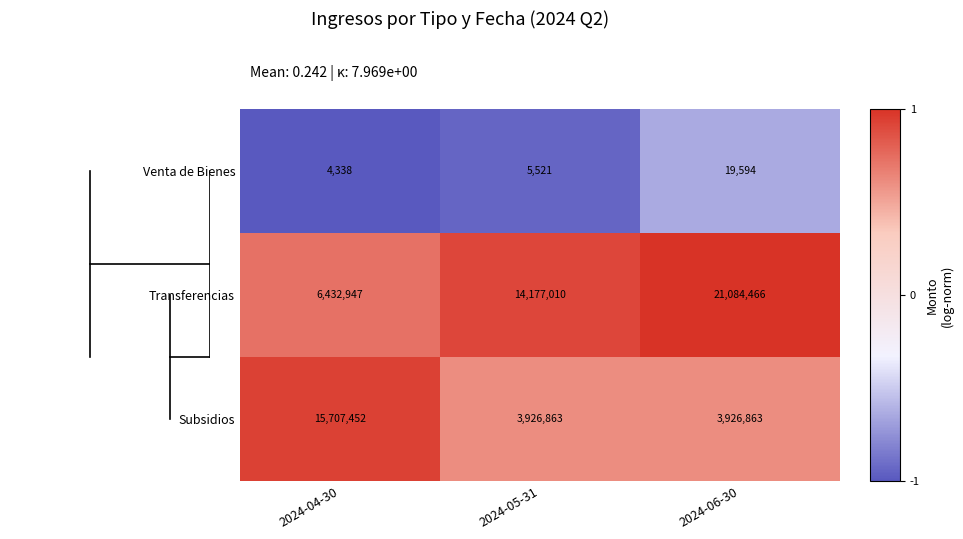

At which label is Venta de Bienes closest to 11966?

2024-05-31